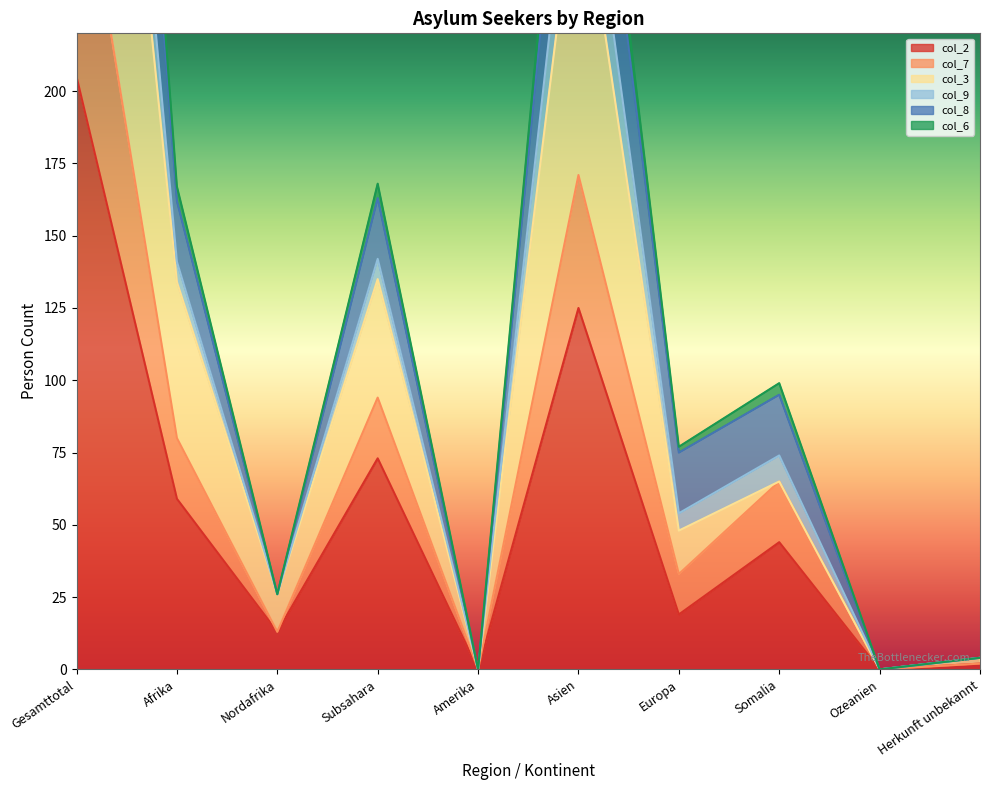

Is it true that col_2 equals 205 at Gesamttotal?

True